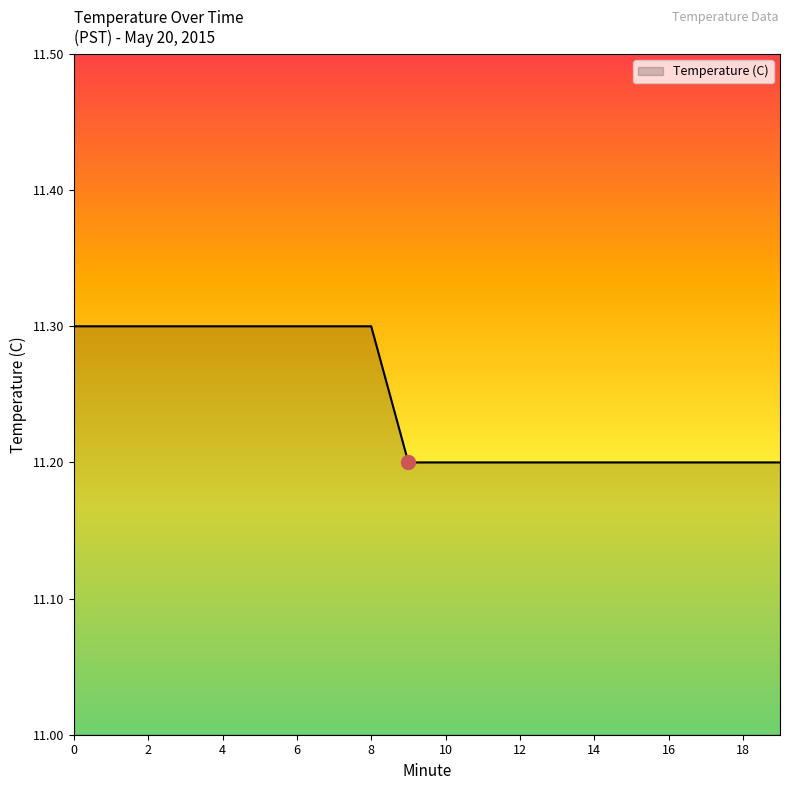

What is the greatest value displayed?

11.3